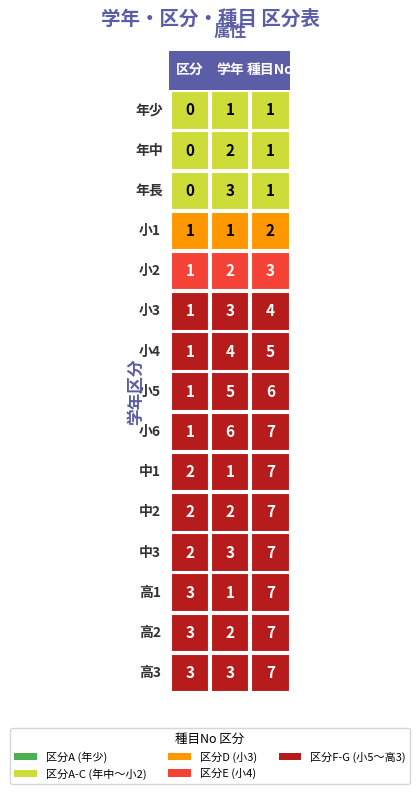

What is the difference between the 高3 values at 0 and 2?

4